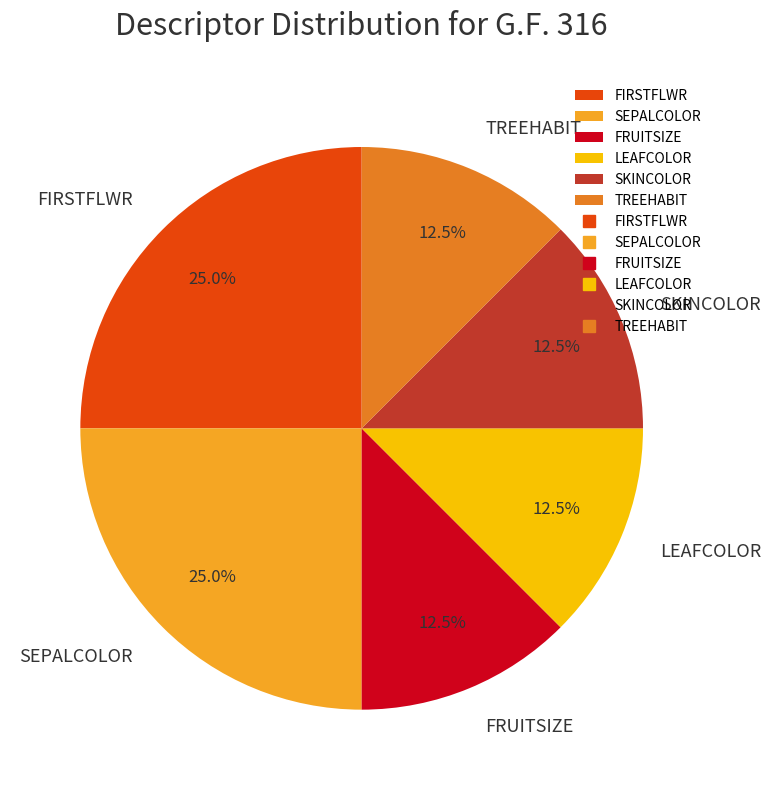

How much of the chart is everything except FRUITSIZE?

87.5%